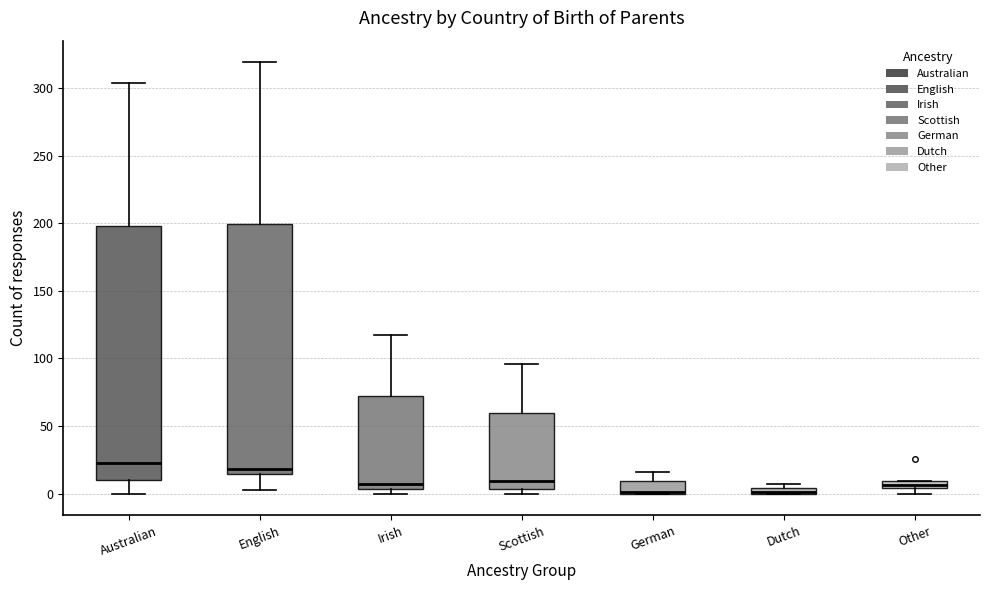

Where is the lower edge of the box for Other on the y-axis? The values are not printed on the chart, so give them approximately, as read against the axis.

5